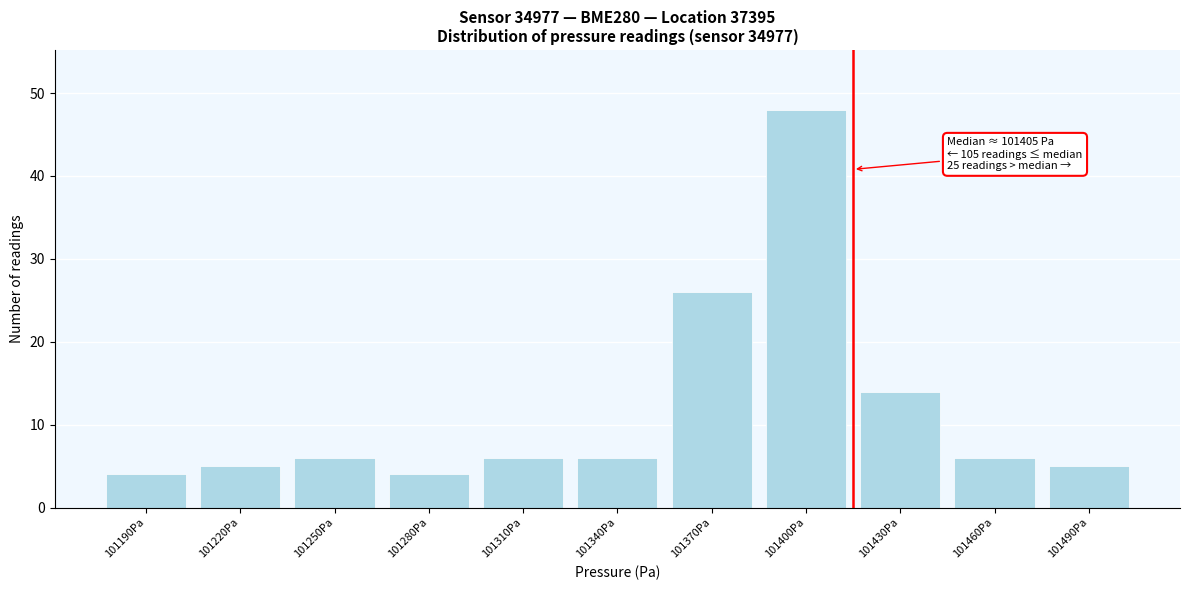

Reading left to right, list all the values displayed in this chart.

101190Pa=4	101220Pa=5	101250Pa=6	101280Pa=4	101310Pa=6	101340Pa=6	101370Pa=26	101400Pa=48	101430Pa=14	101460Pa=6	101490Pa=5